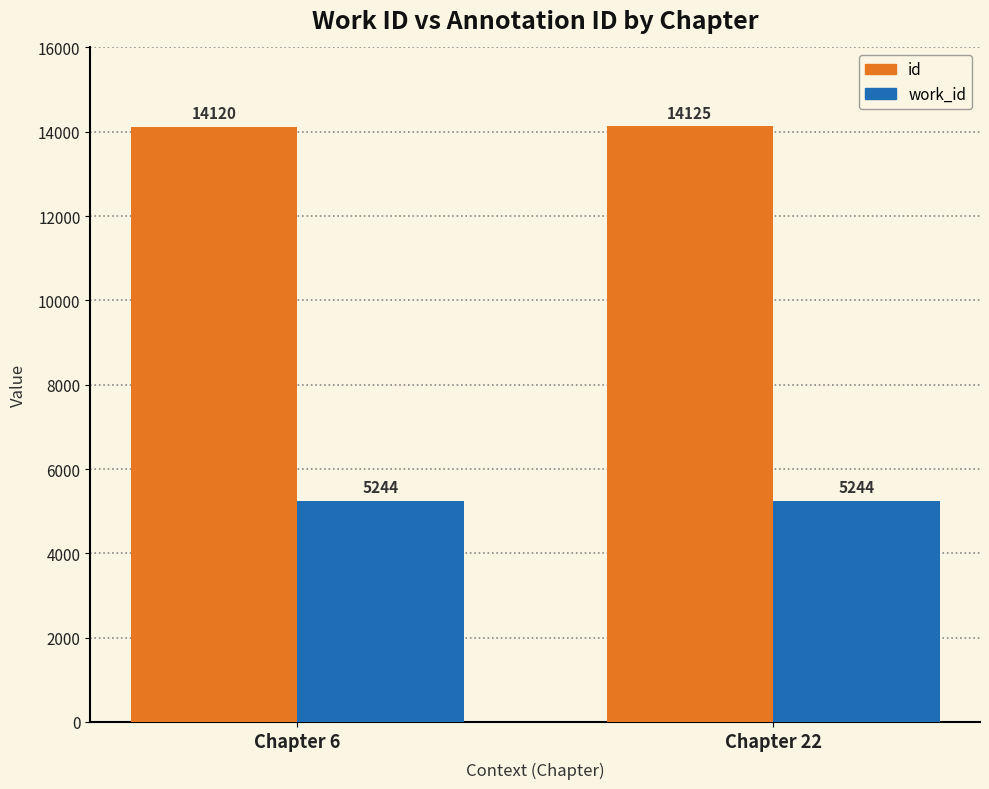

At Chapter 22, list the series in order from largest to smallest.

id, work_id